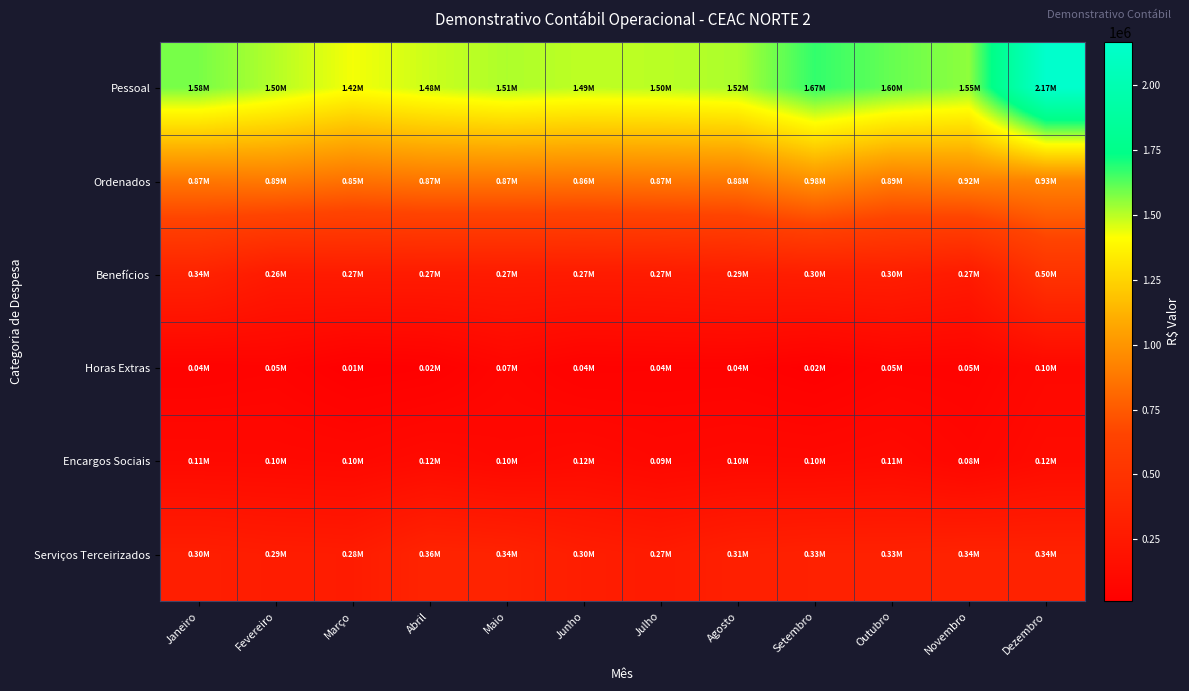

Reading left to right, what are all the values shown in this chart?

Pessoal: Janeiro=1581828.2	Fevereiro=1504903.2	Março=1424400.7	Abril=1476397.9	Maio=1514078.0	Junho=1493576.8	Julho=1497751.8	Agosto=1517218.9	Setembro=1670446.0	Outubro=1603793.7	Novembro=1553948.4	Dezembro=2165743.5
Ordenados: Janeiro=873625.9	Fevereiro=885642.9	Março=849874.7	Abril=869600.1	Maio=869701.8	Junho=863301.1	Julho=872410.3	Agosto=880477.5	Setembro=984291.3	Outubro=893678.3	Novembro=916648.6	Dezembro=927116.2
Benefícios: Janeiro=343058.9	Fevereiro=261768.0	Março=270365.6	Abril=270237.5	Maio=272844.3	Junho=270054.2	Julho=274044.5	Agosto=290526.0	Setembro=298890.8	Outubro=301962.2	Novembro=266469.5	Dezembro=496575.8
Horas Extras: Janeiro=39107.3	Fevereiro=51219.6	Março=11741.5	Abril=22563.7	Maio=72556.2	Junho=35281.6	Julho=39842.0	Agosto=40491.6	Setembro=16803.2	Outubro=50329.3	Novembro=47214.3	Dezembro=95020.5
Encargos Sociais: Janeiro=107211.3	Fevereiro=102723.6	Março=95389.9	Abril=121176.9	Maio=96774.4	Junho=116251.9	Julho=91400.1	Agosto=104479.5	Setembro=101475.9	Outubro=114650.6	Novembro=77228.8	Dezembro=124136.2
Serviços Terceirizados: Janeiro=302574.5	Fevereiro=286395.5	Março=279526.9	Abril=355685.9	Maio=344856.4	Junho=295931.1	Julho=273482.3	Agosto=314884.5	Setembro=328492.4	Outubro=328797.9	Novembro=342304.3	Dezembro=336084.3